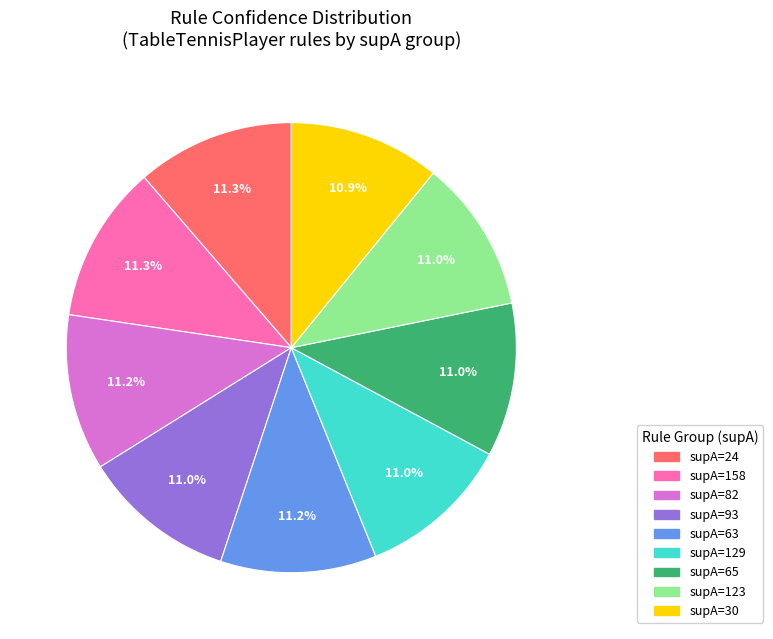

Is there a majority slice in this chart?

No